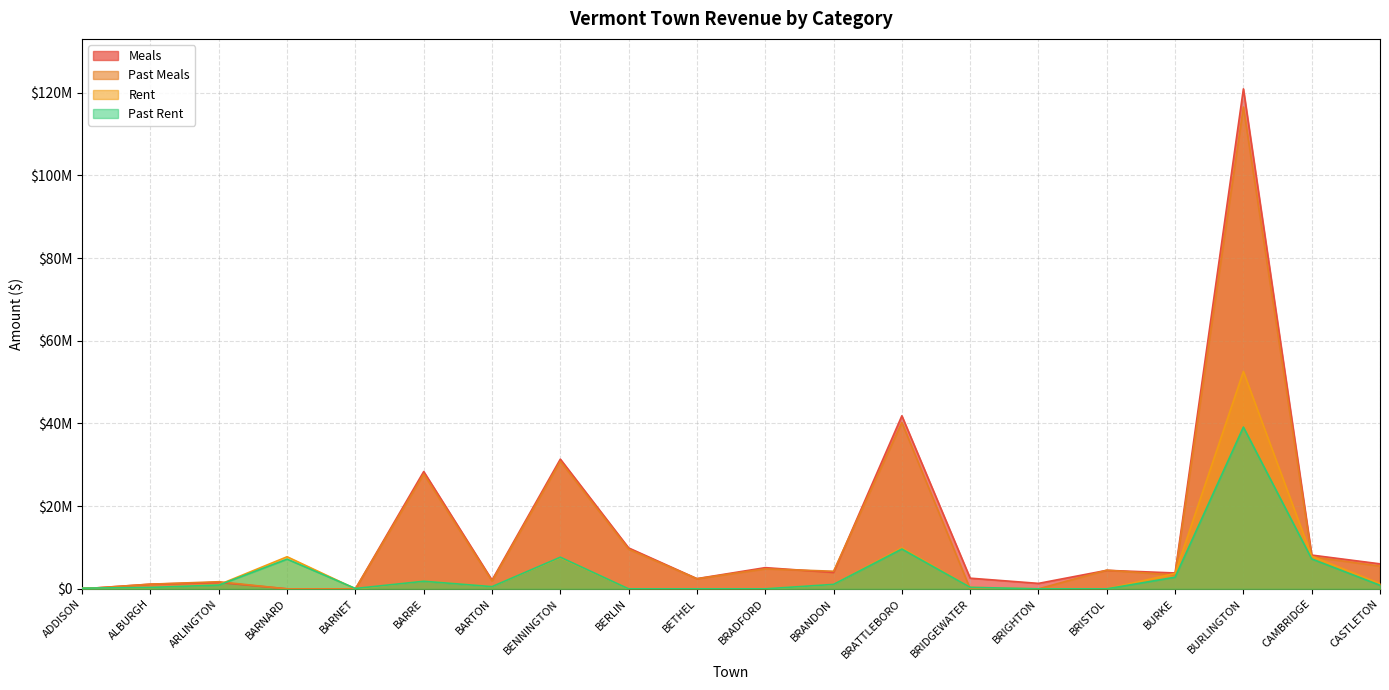

Where is the first local minimum for Rent?

BARNET